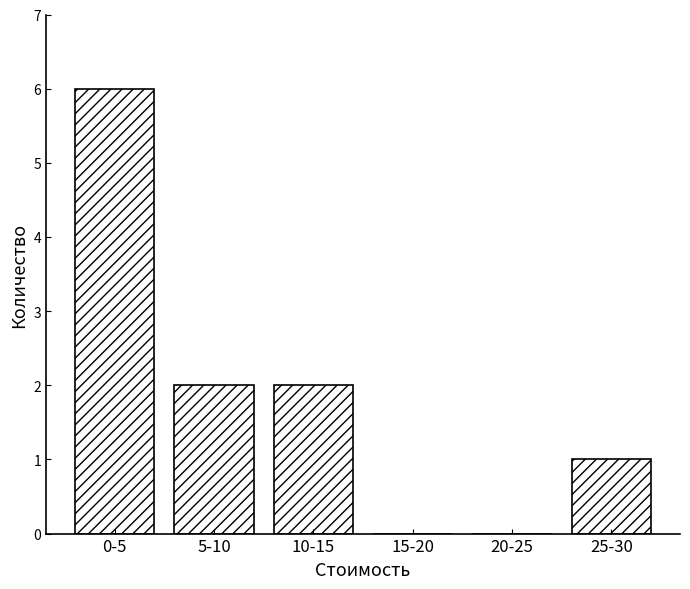

Reading right to left, extract all data points from this chart.

25-30=1	20-25=0	15-20=0	10-15=2	5-10=2	0-5=6